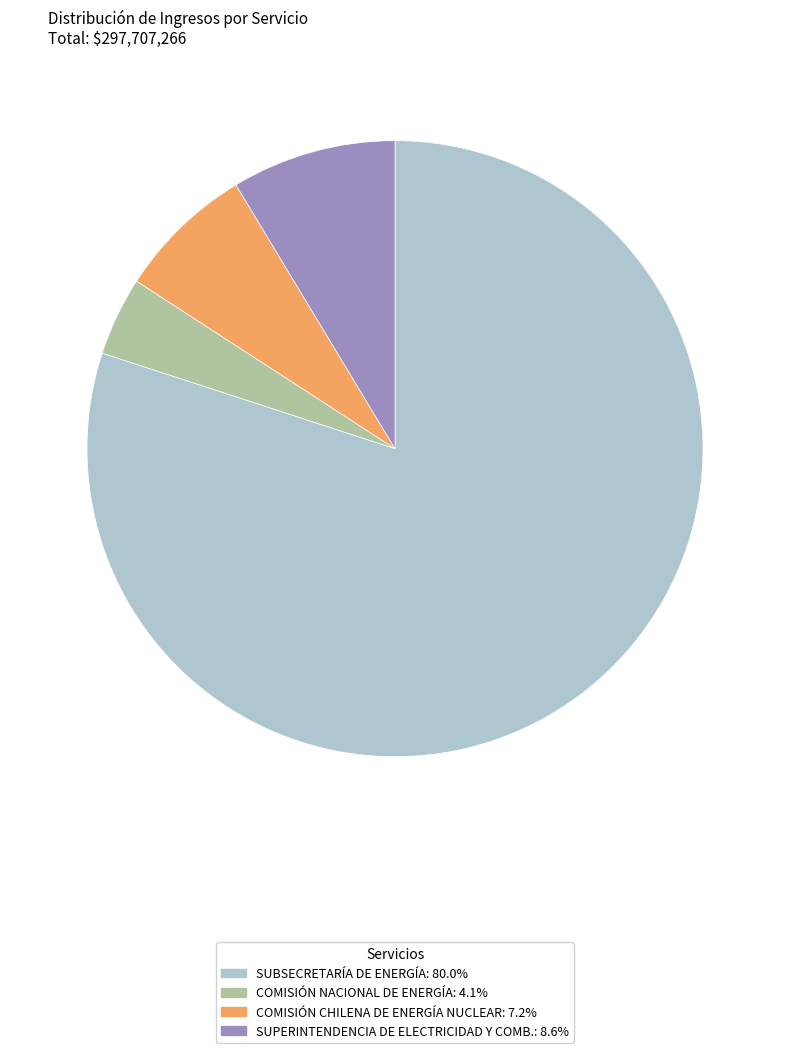

Is there a majority slice in this chart?

Yes